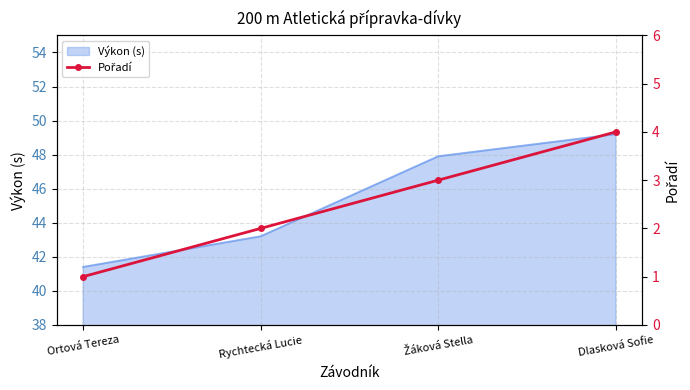

True or false: Výkon (s) has a value of 15.0 at Rychtecká Lucie.

False